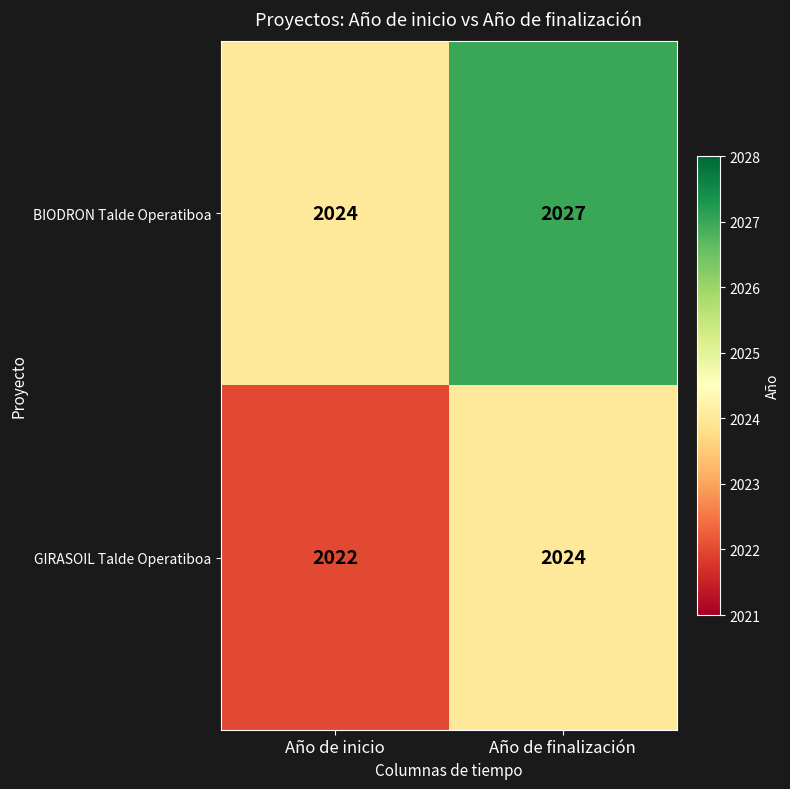

List the series in order of their peak value, lowest first.

GIRASOIL Talde Operatiboa, BIODRON Talde Operatiboa